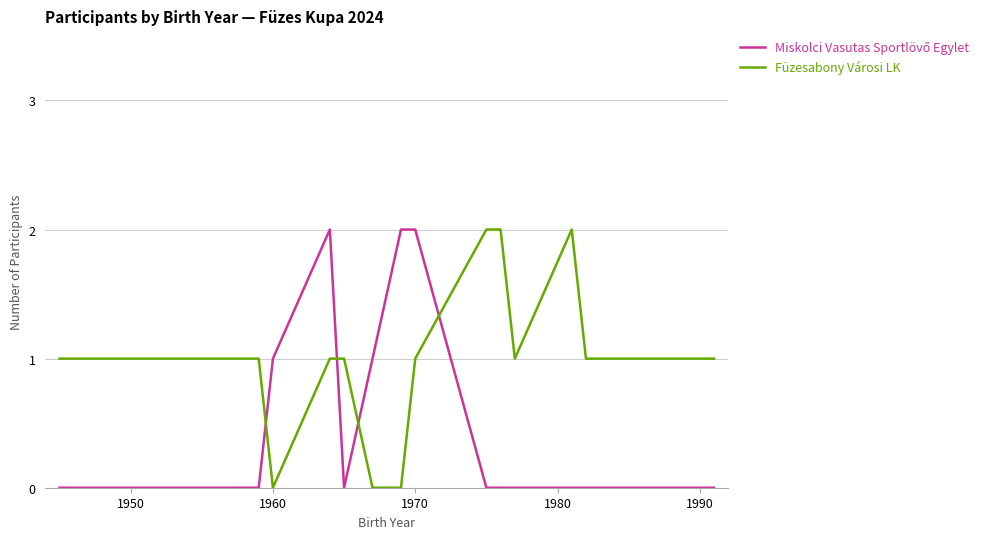

Which series has the largest total across all categories?

Füzesabony Városi LK